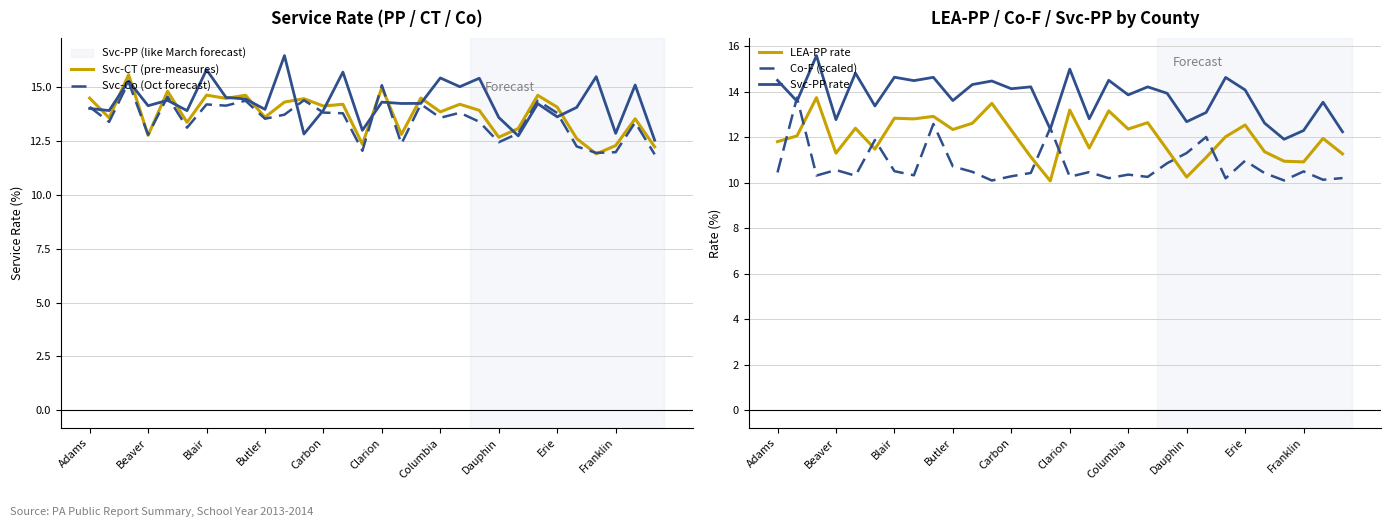

The Svc-PP series shows 14.3 at 10. True or false?

True